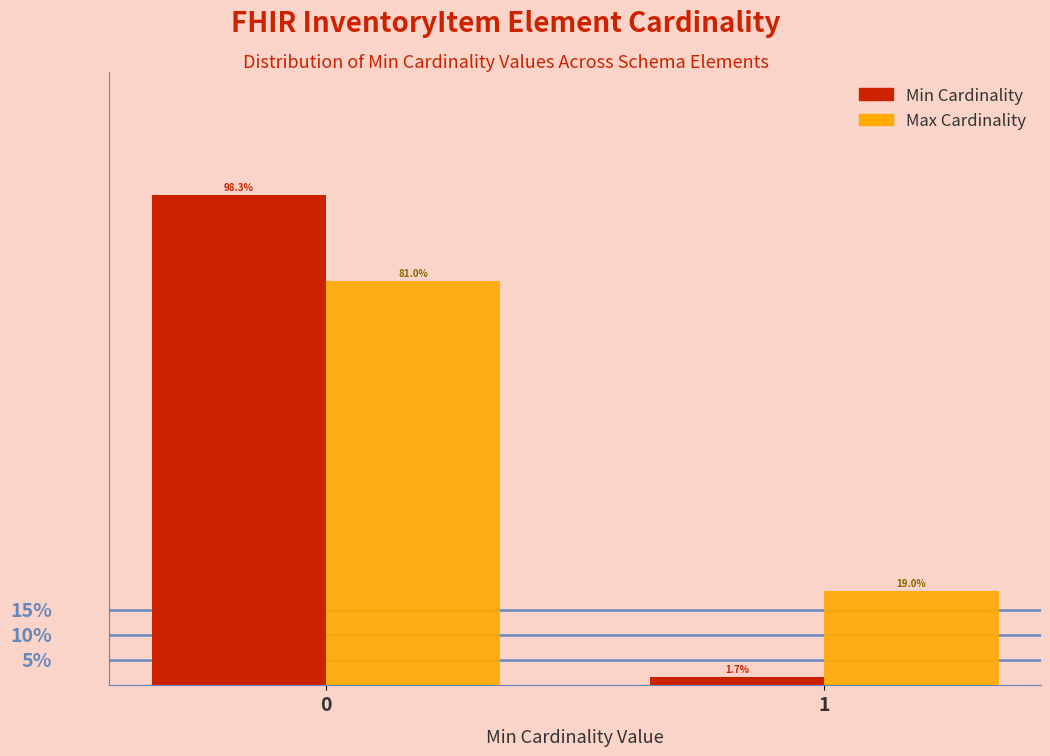

Is the value of Min Cardinality at 0 greater than the value of Max Cardinality at 0?

Yes